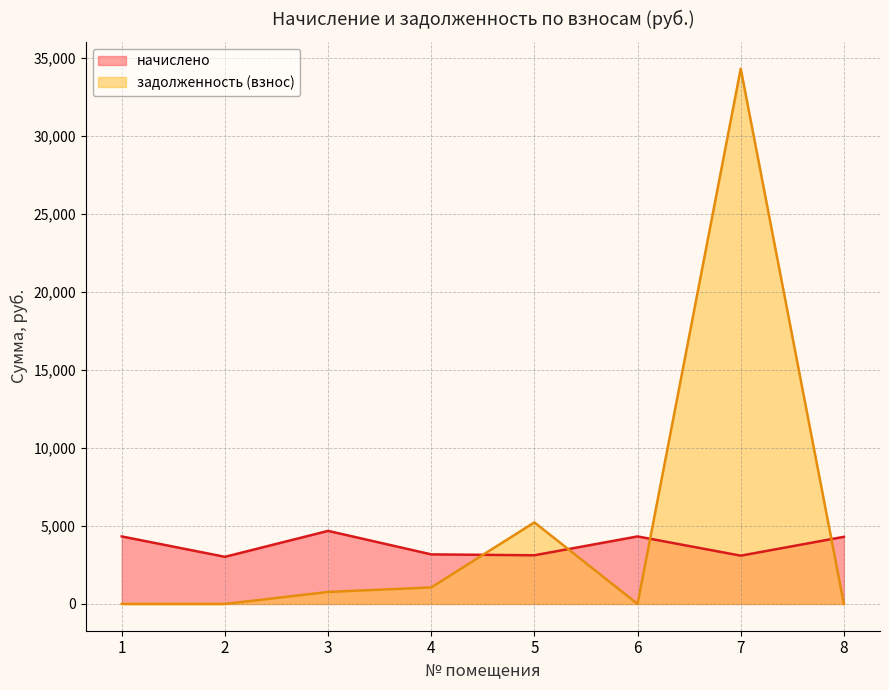

Between 8 and 6, which is larger?

6